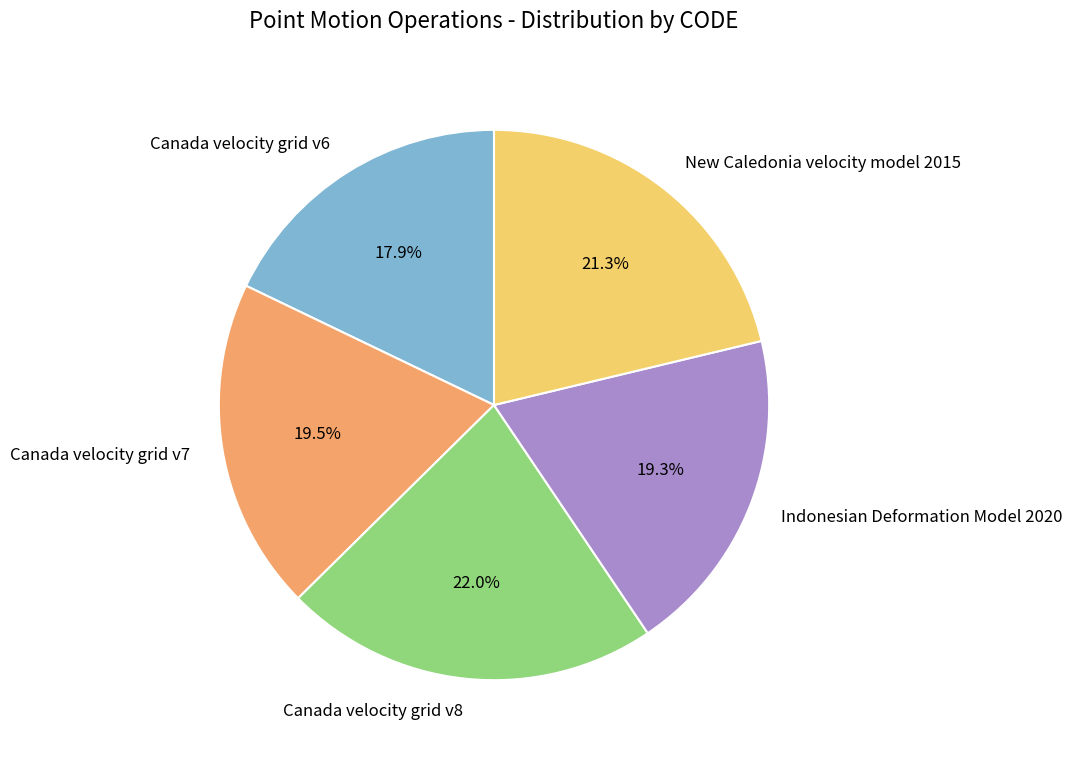

Which slice is the largest?

Canada velocity grid v8